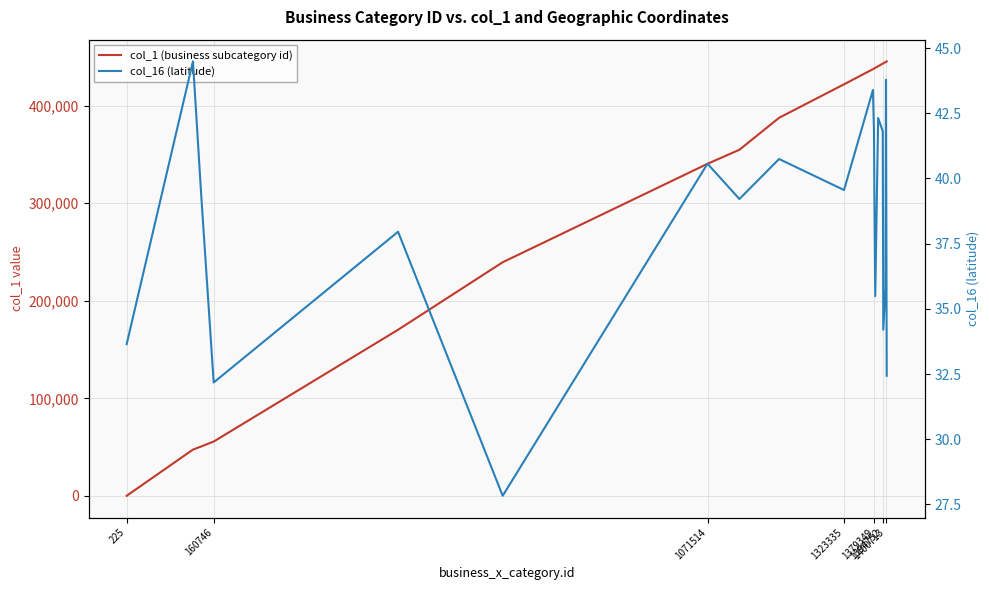

Which series has the largest range (max minus min)?

col_1 (business subcategory id)